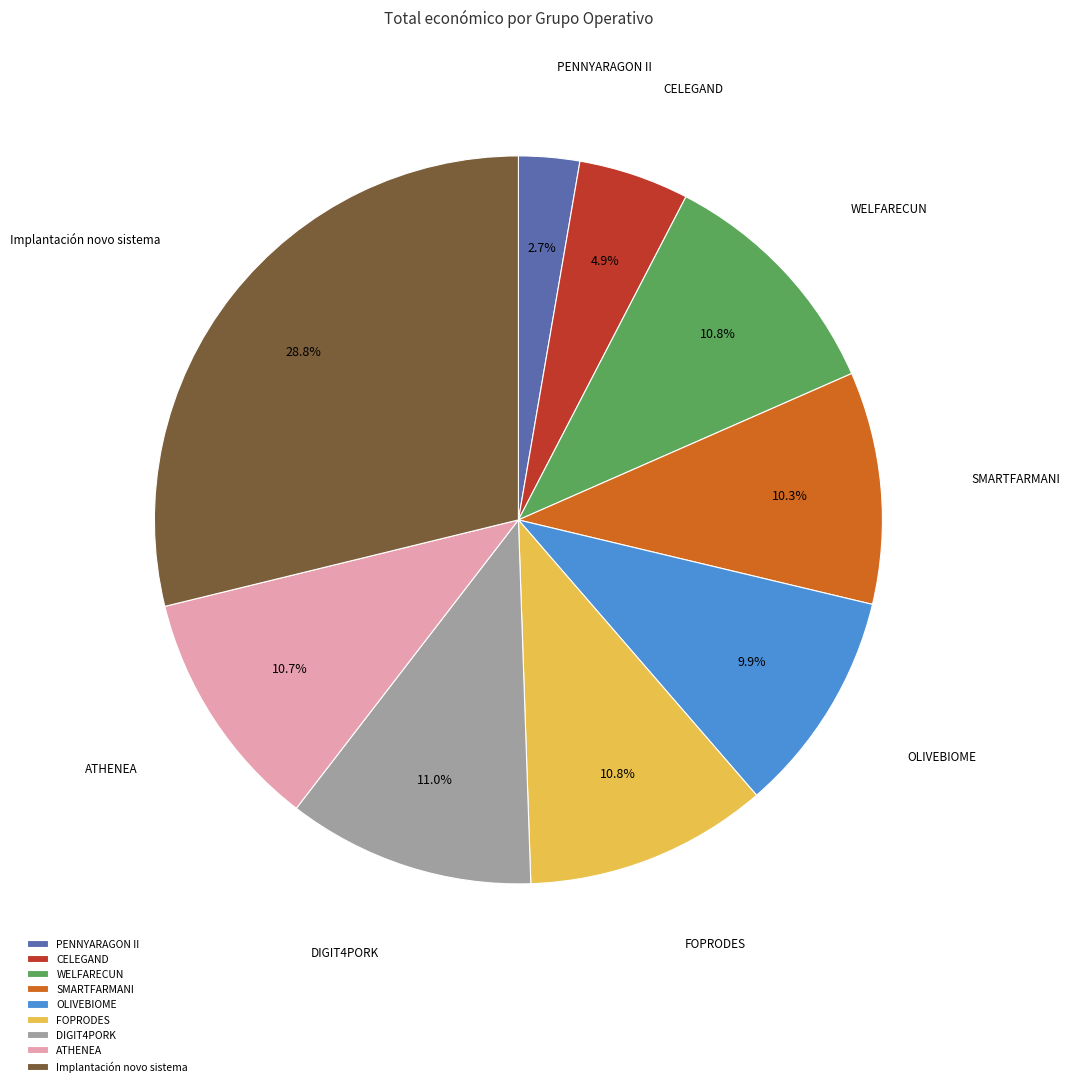

What portion of the pie excludes CELEGAND?

95.1%